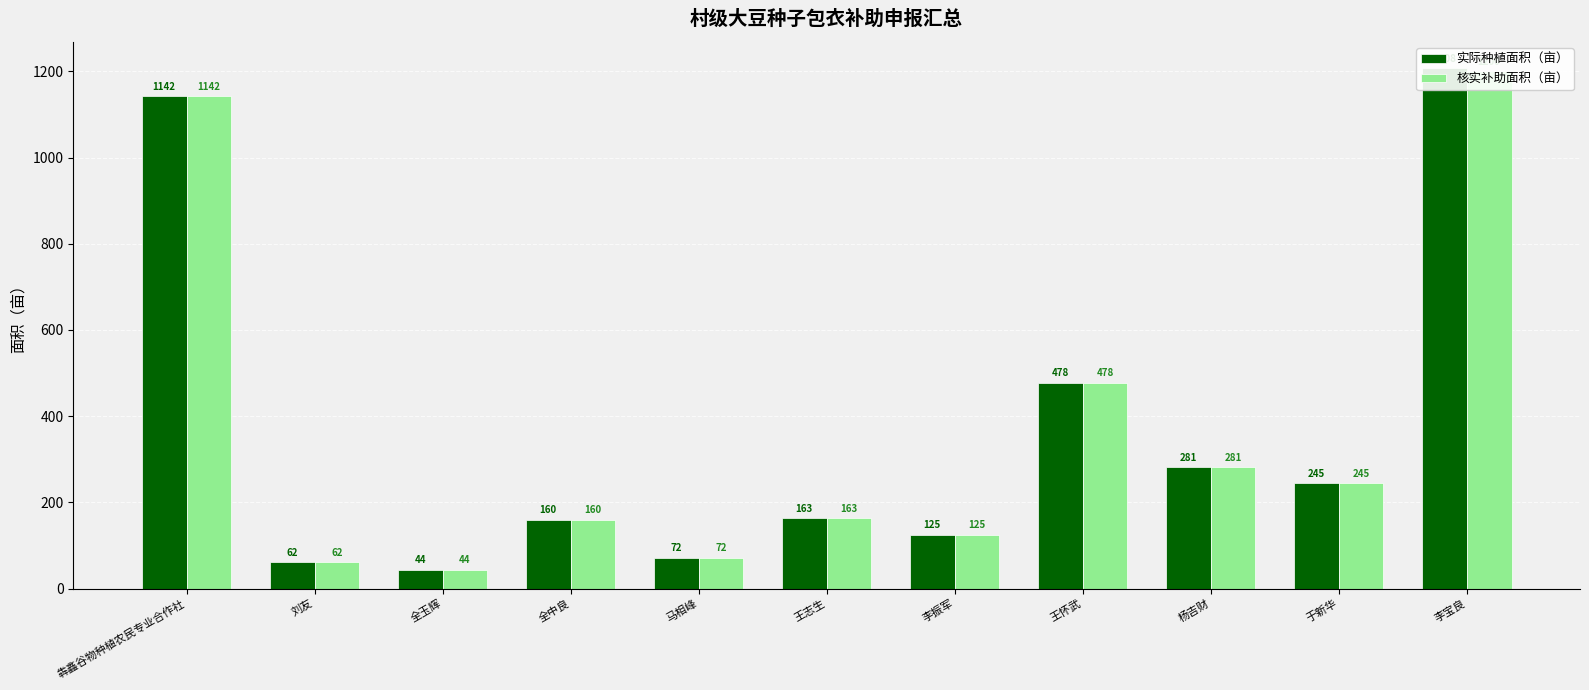

What is the minimum value shown in the chart?

44